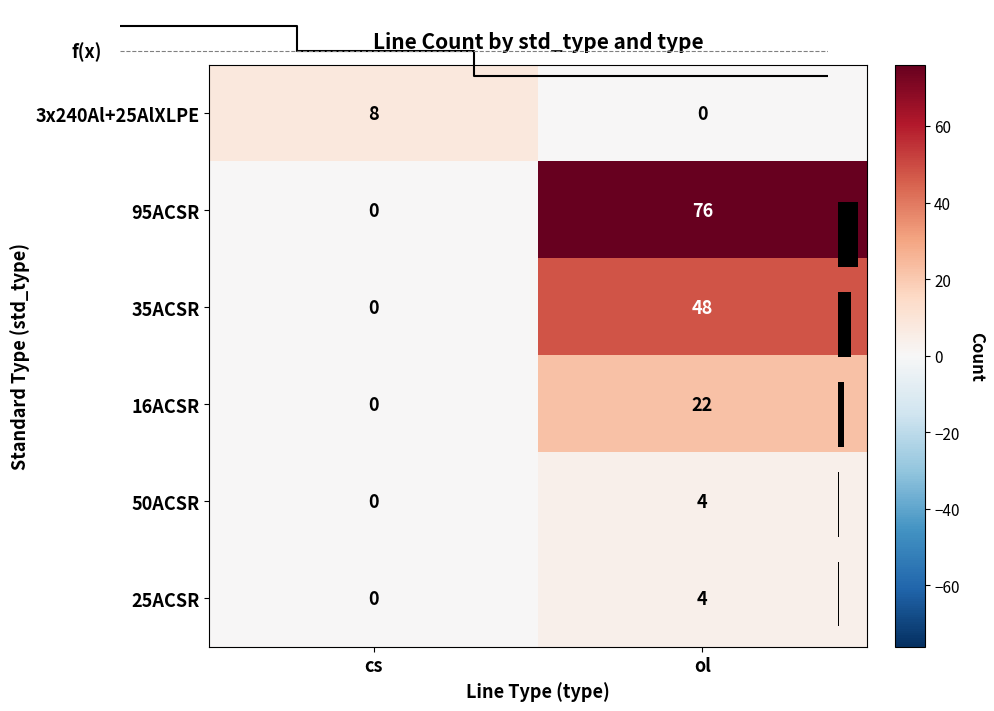

What is the sum of all 50ACSR values?

4